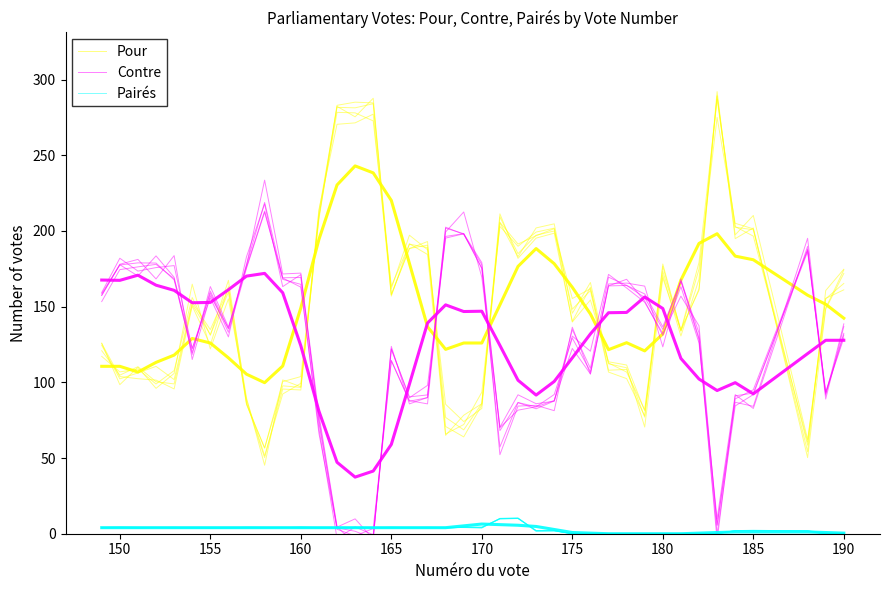

Which series has the widest spread of values?

Pour